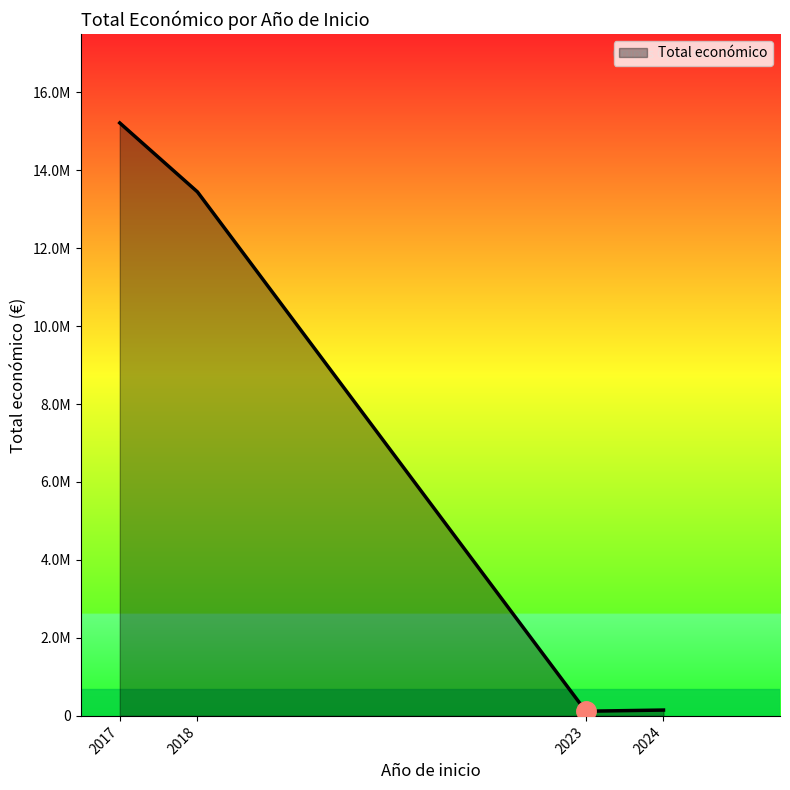

Does the chart display data point markers on the line(s)?

No